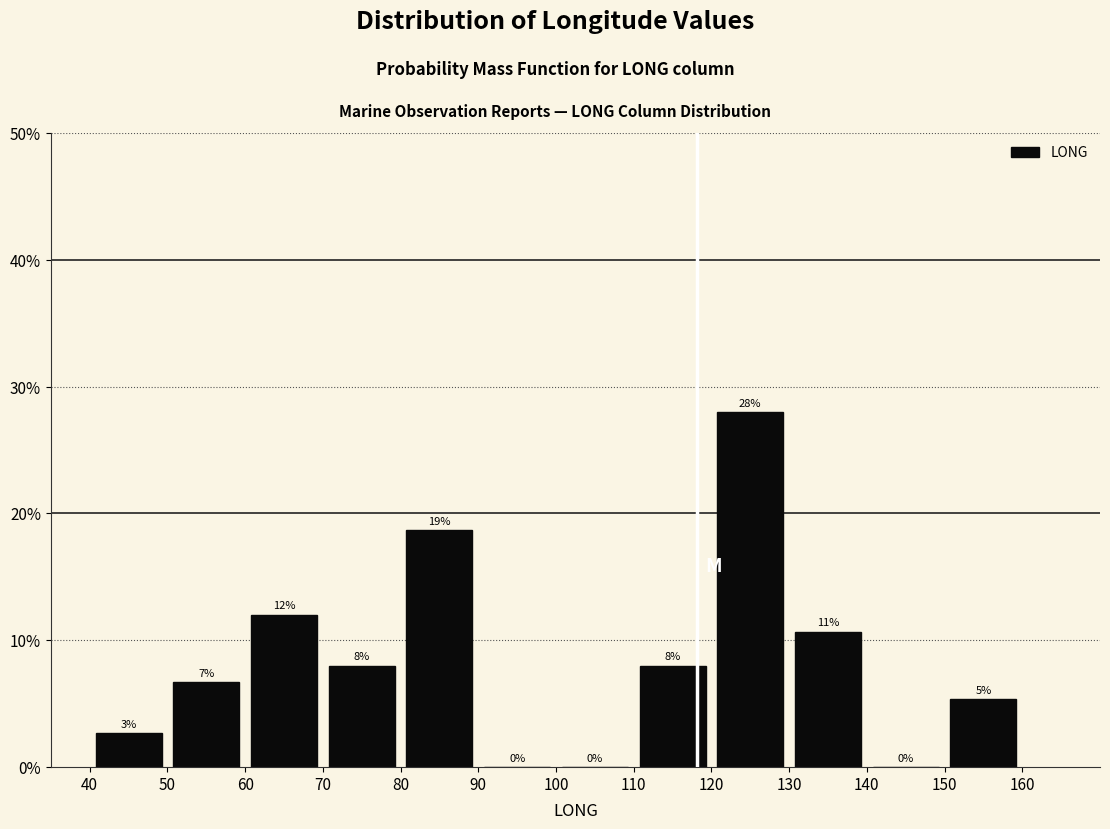

Over which range of the x-axis is the bar tallest?

120 to 130